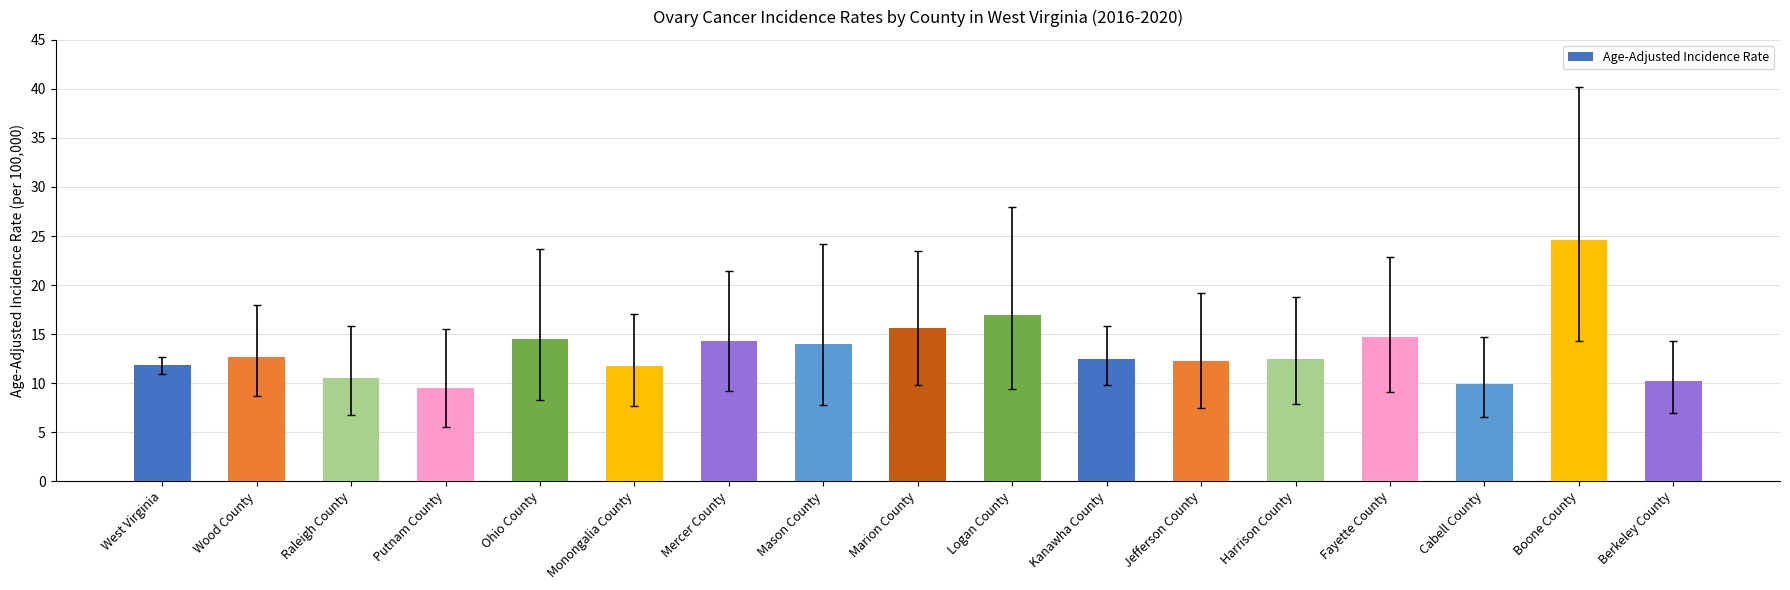

What is the approximate value at Mercer County?

14.3